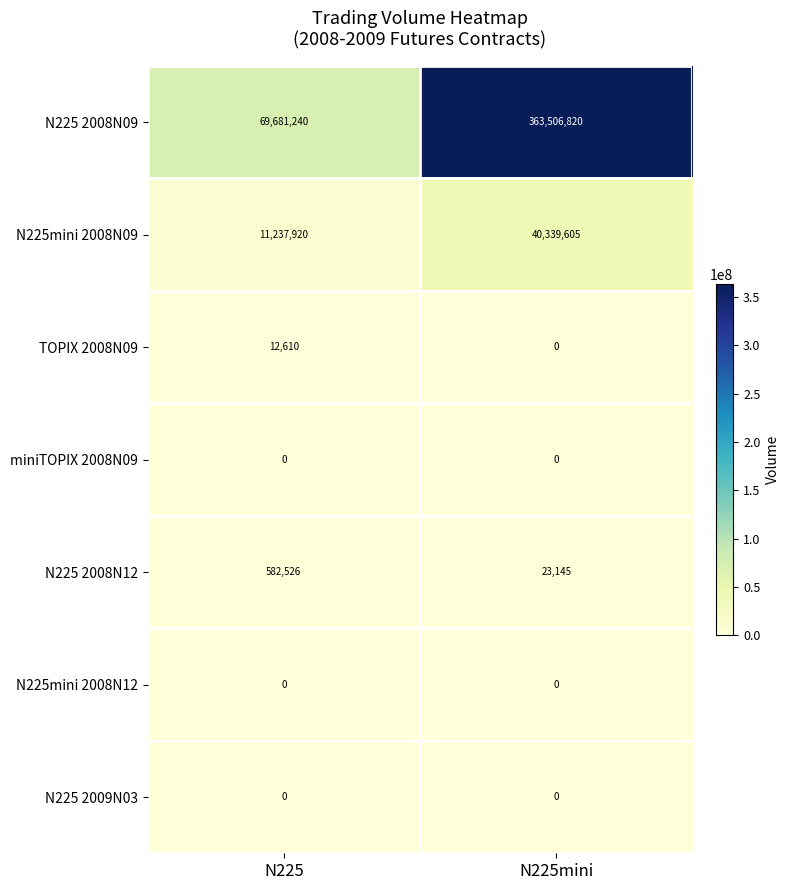

What value does the N225 2008N12 series have at N225?

582526